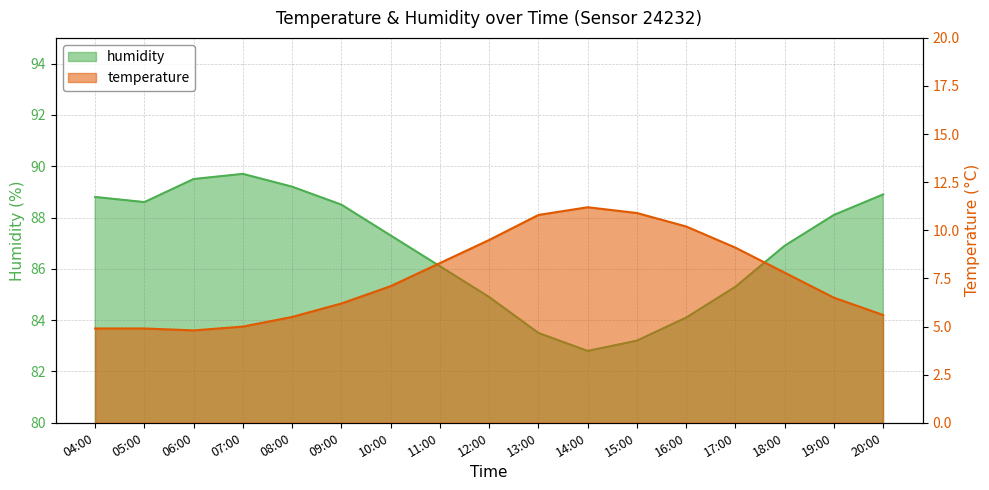

How many interior local valleys does the humidity series have?

2